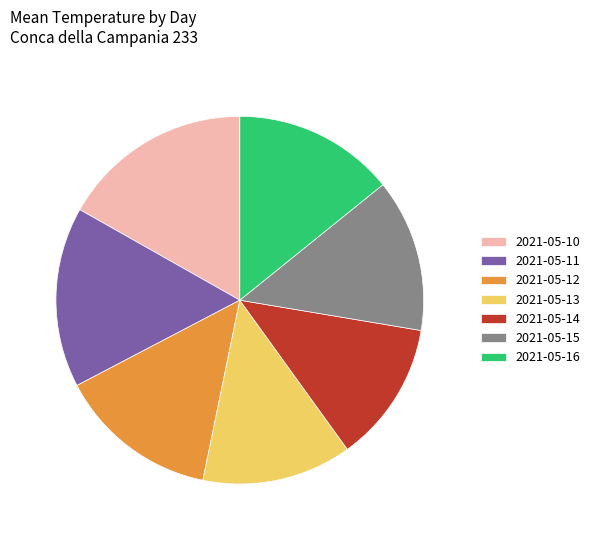

Is there any slice that represents more than half of the pie?

No